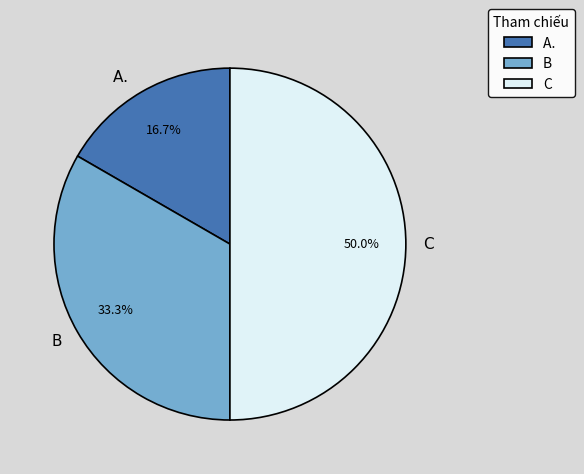

To the nearest percent, what portion does B represent?

33%